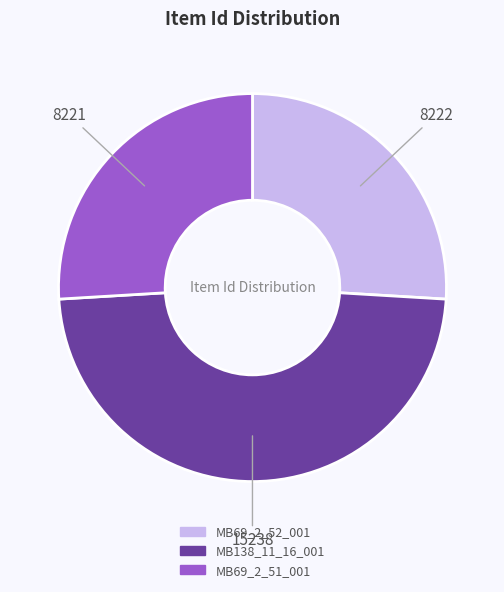

How many segments does this pie chart have?

3